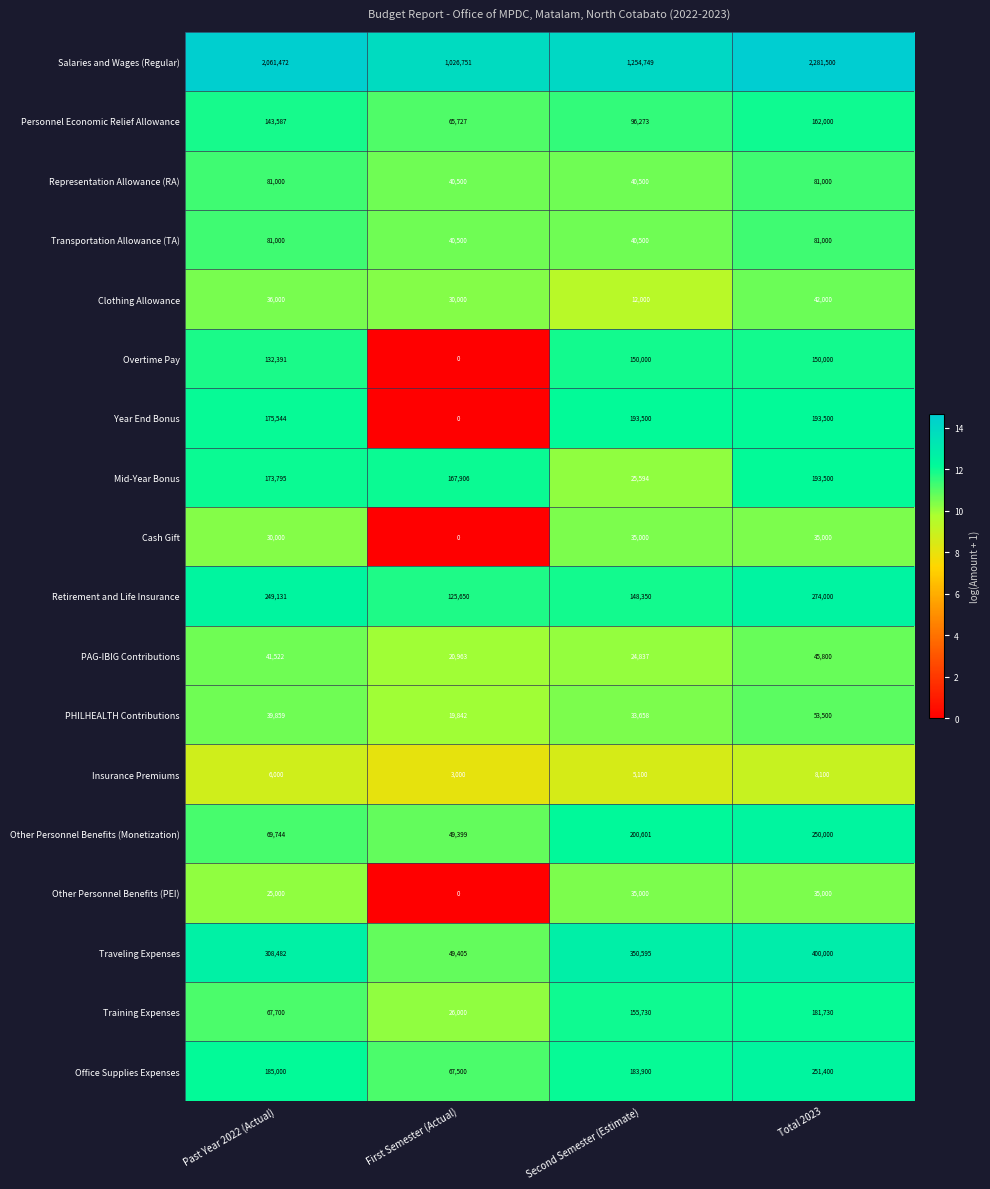

What is the maximum value for Personnel Economic Relief Allowance?

162000